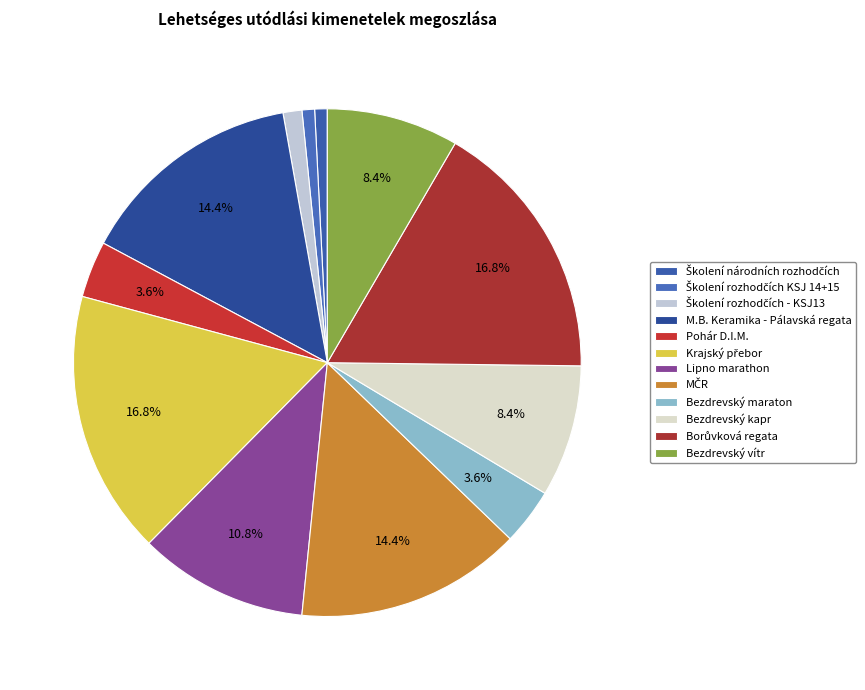

True or false: Pohár D.I.M. accounts for 14% of the total.

False